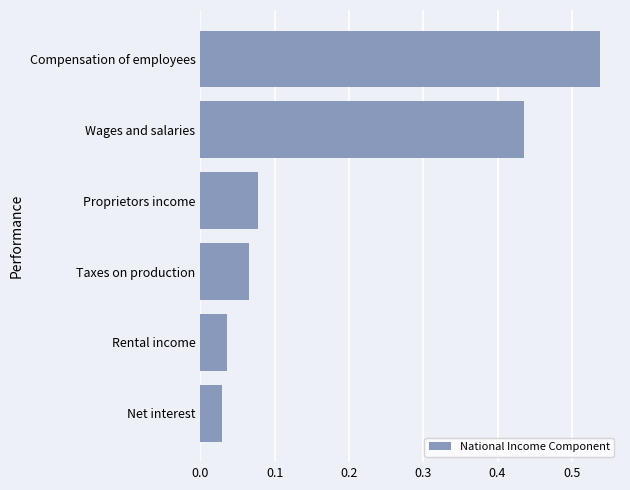

What is the change in value from Taxes on production to Wages and salaries?

+0.4